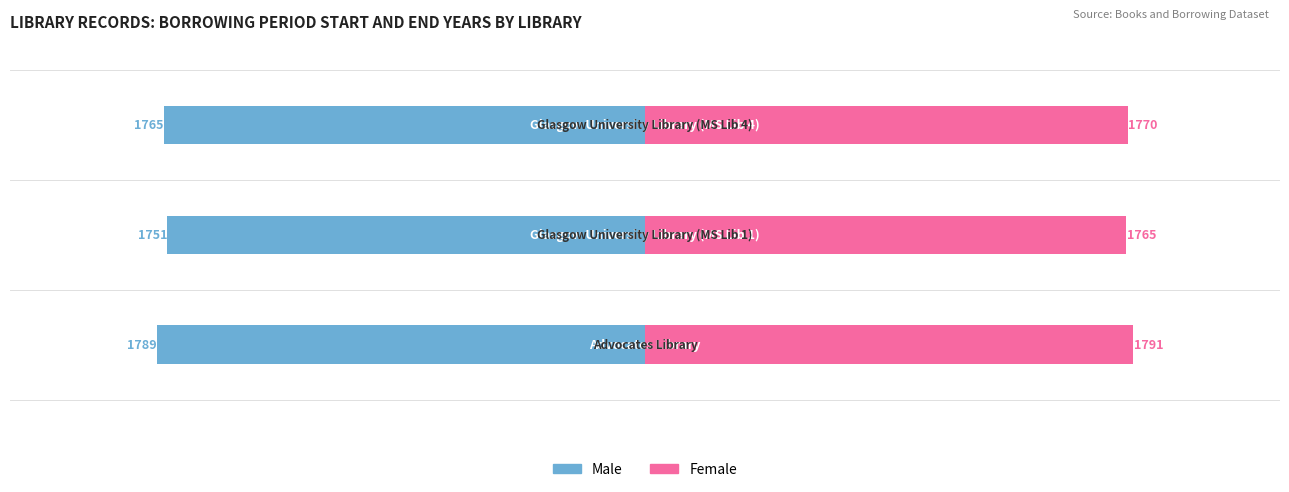

Reading right to left, what are all the values shown in this chart?

Male: −1000=-1765	−2000=-1751	−3000=-1789
Female: −1000=1770	−2000=1765	−3000=1791